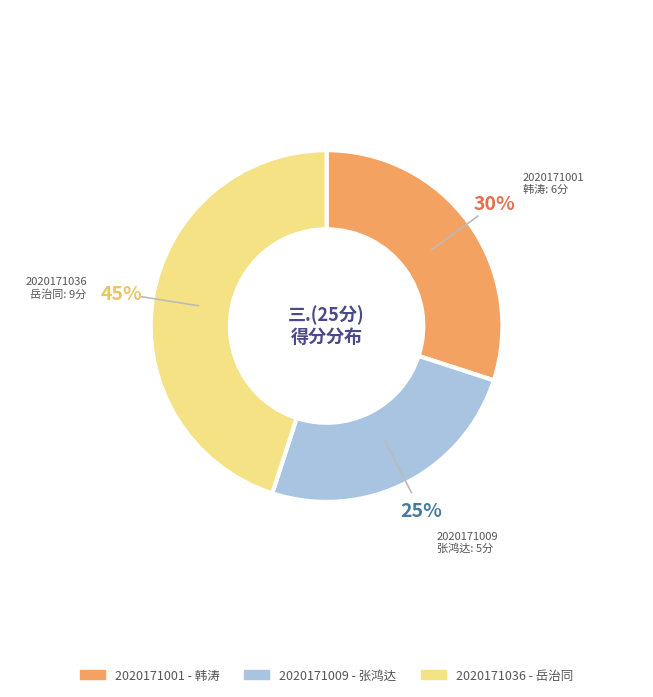

Which has a higher value, 2020171009 or 2020171036?

2020171036